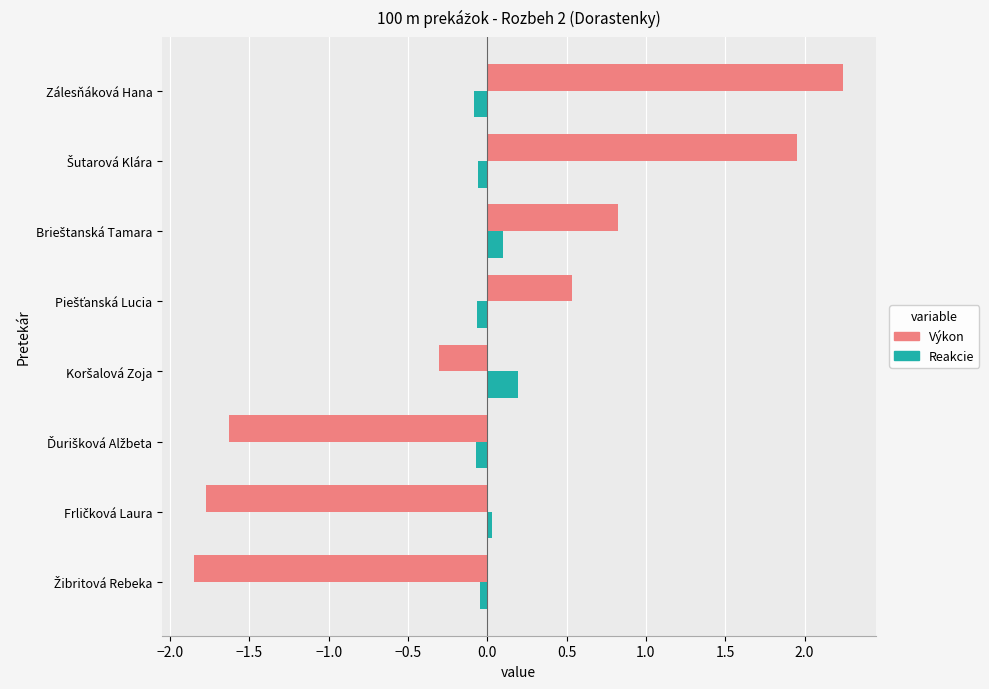

What is the highest value of the Reakcie series?

0.2